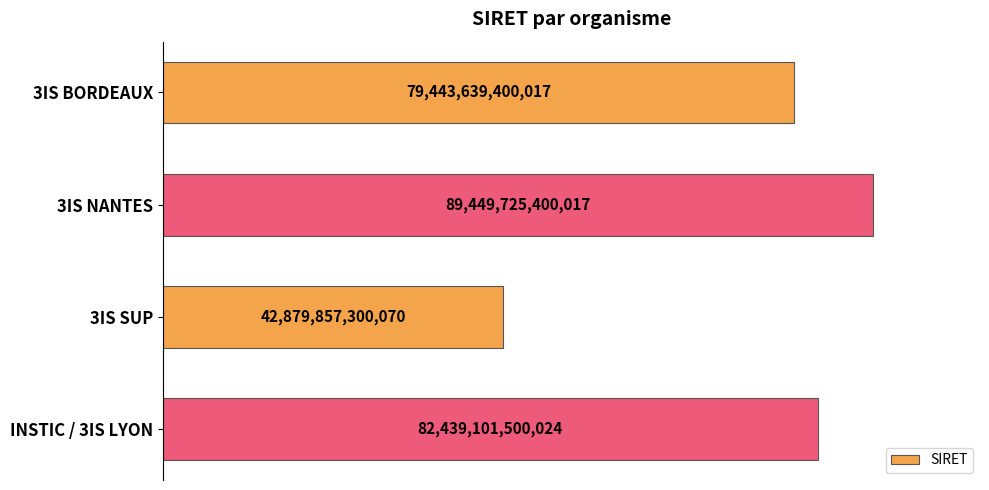

List the labels in order of value, largest first.

3IS NANTES, INSTIC / 3IS LYON, 3IS BORDEAUX, 3IS SUP